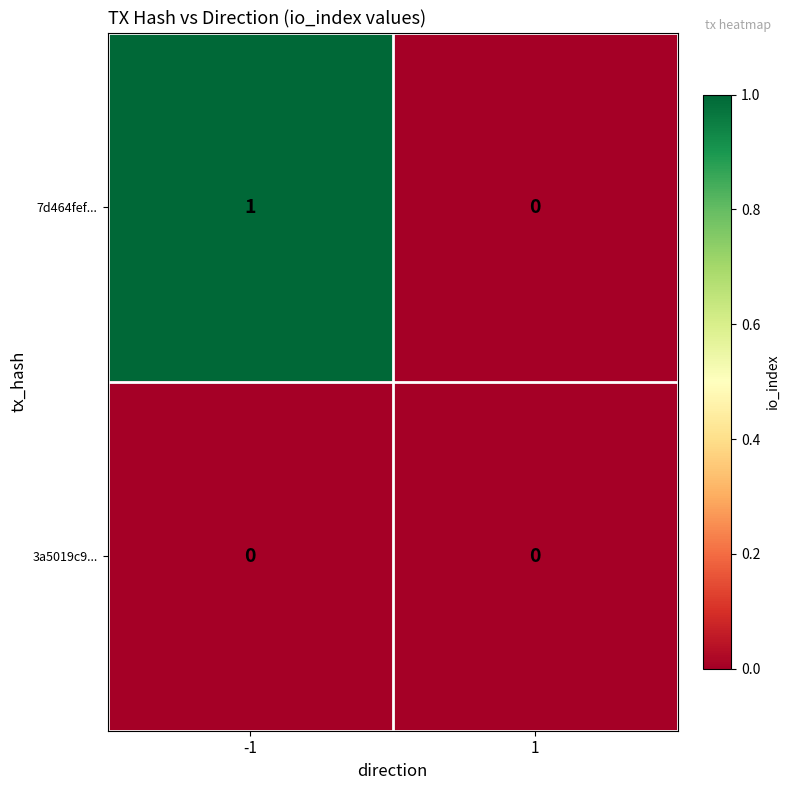

Which category has the highest value across all series?

-1